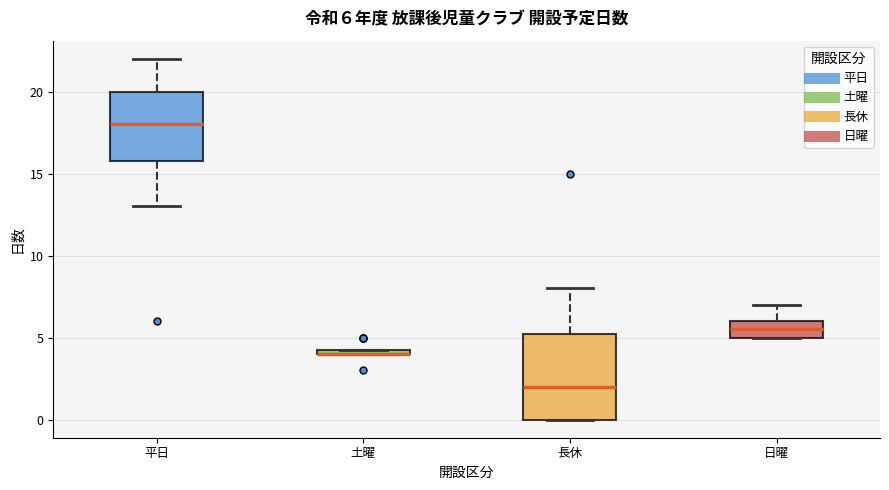

Comparing the boxes themselves (not the whiskers), which one is the tallest?

長休